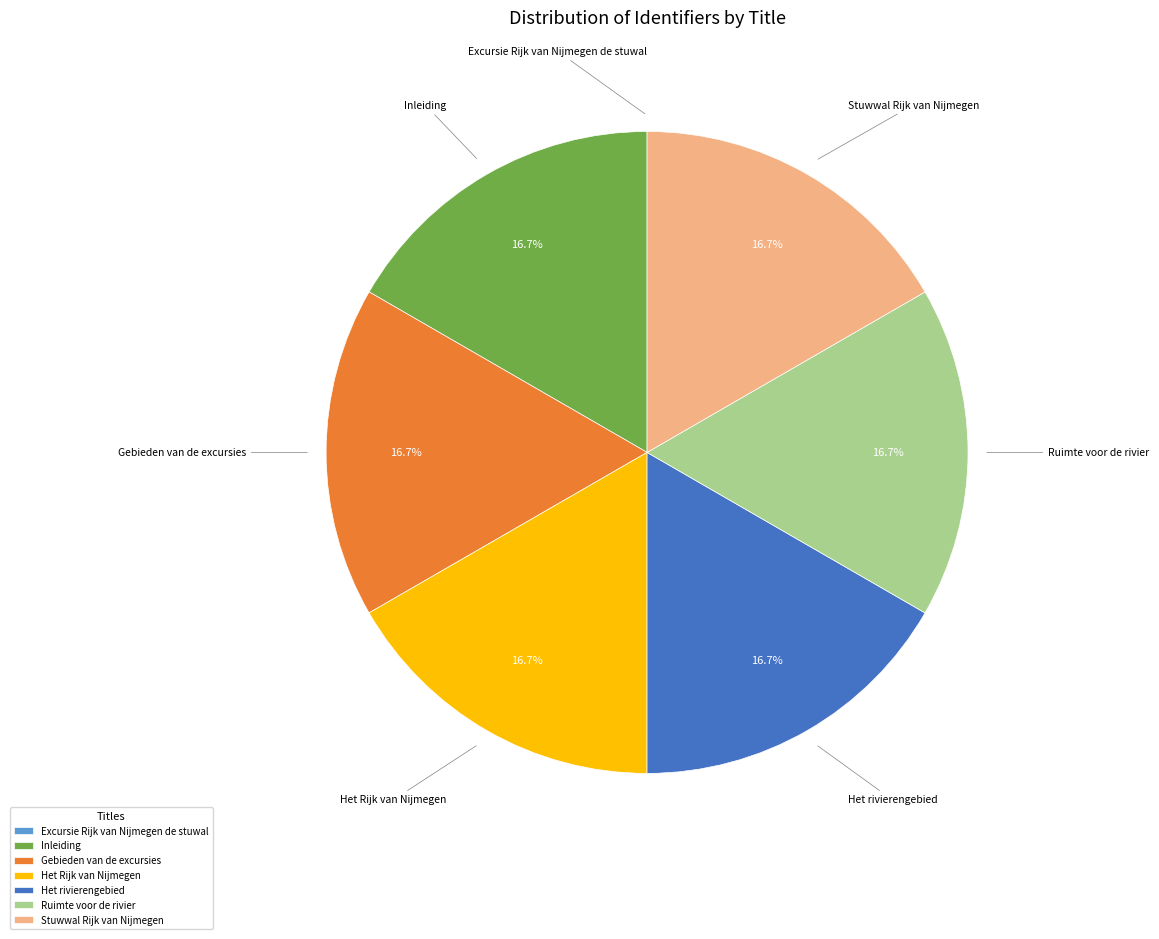

Is Gebieden van de excursies the majority of the pie?

No